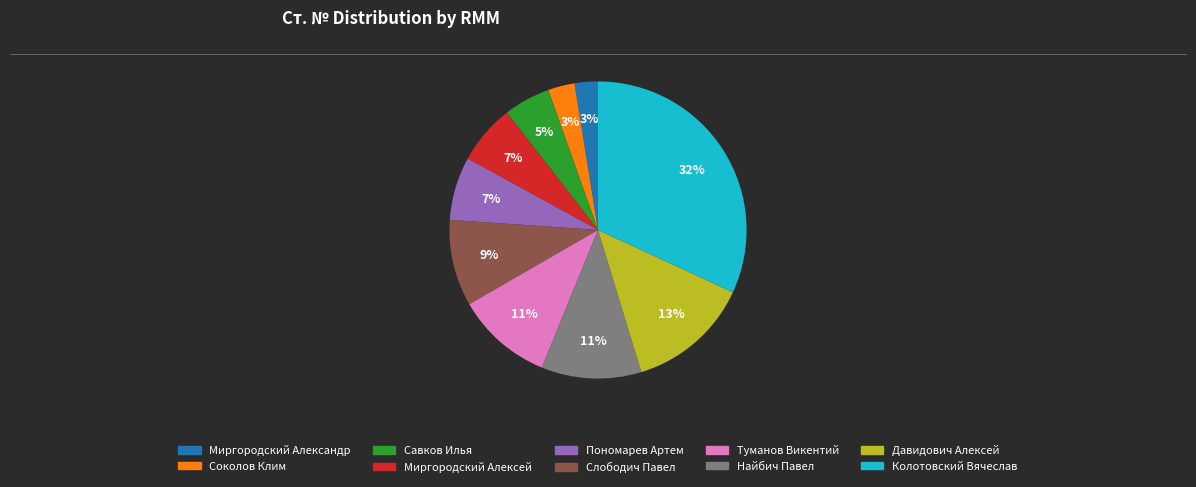

Is there any slice that represents more than half of the pie?

No